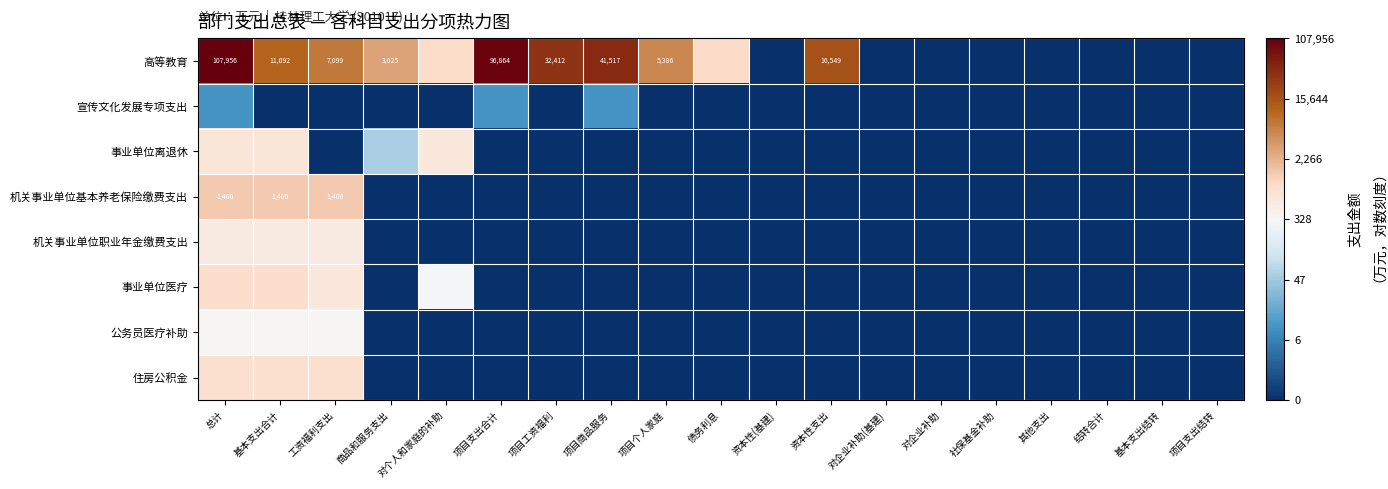

At which category does the chart reach its minimum across all series?

资本性(基建)